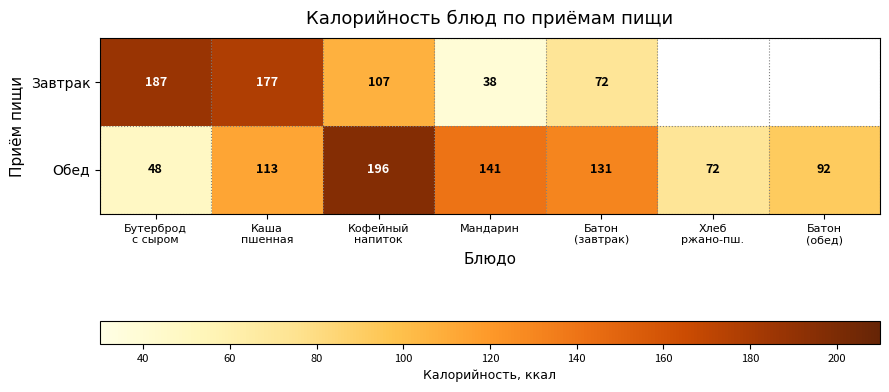

What is the minimum value for Обед?

48.0